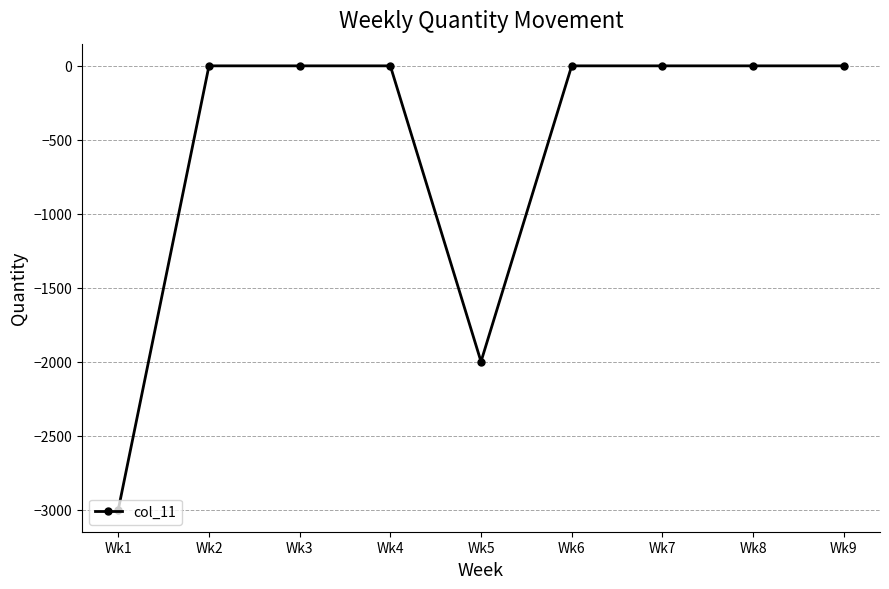

Reading right to left, list all the values displayed in this chart.

Wk9=0	Wk8=0	Wk7=0	Wk6=0	Wk5=-2000	Wk4=0	Wk3=0	Wk2=0	Wk1=-3000